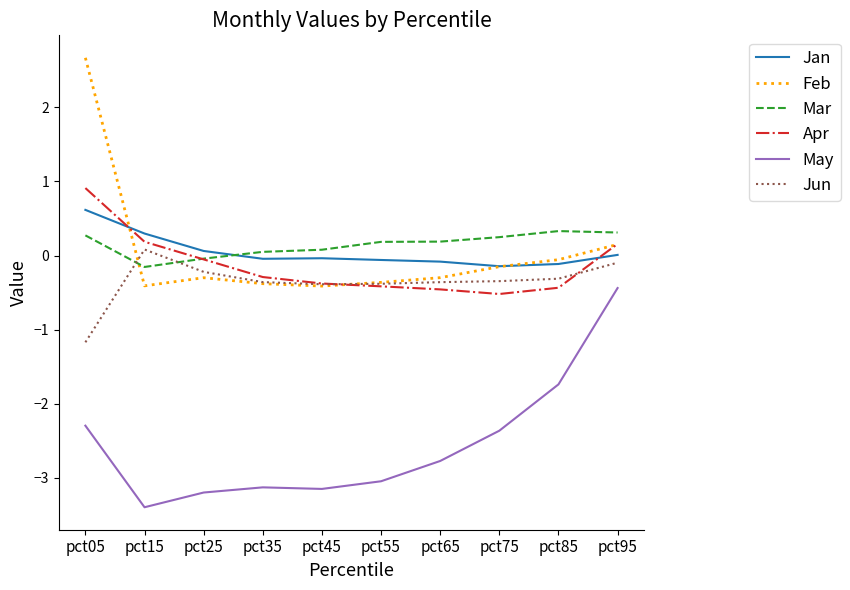

The value of Mar at pct55 is 0.2. True or false?

True